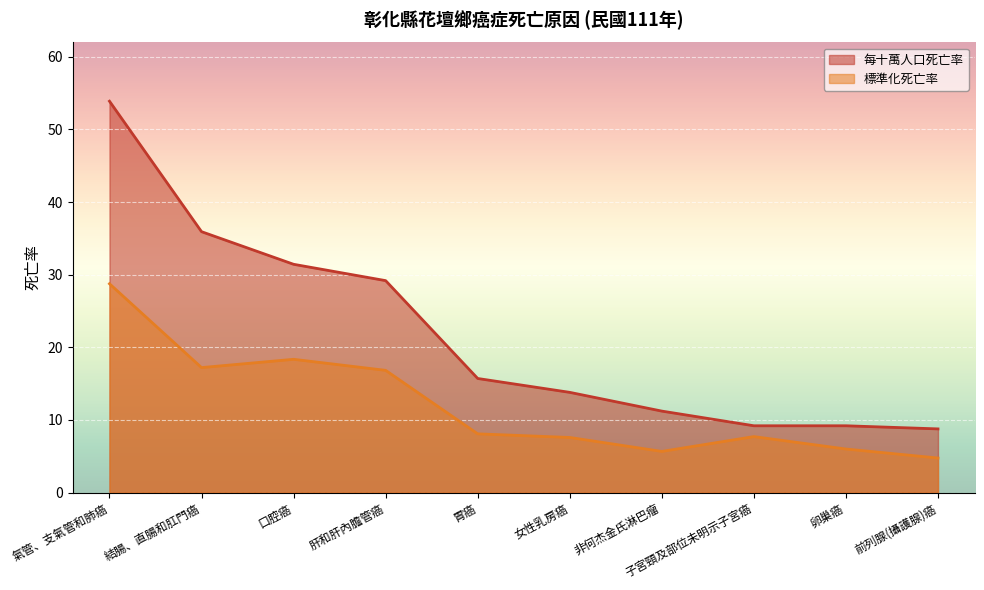

At how many categories does at least one series exceed 14?

5